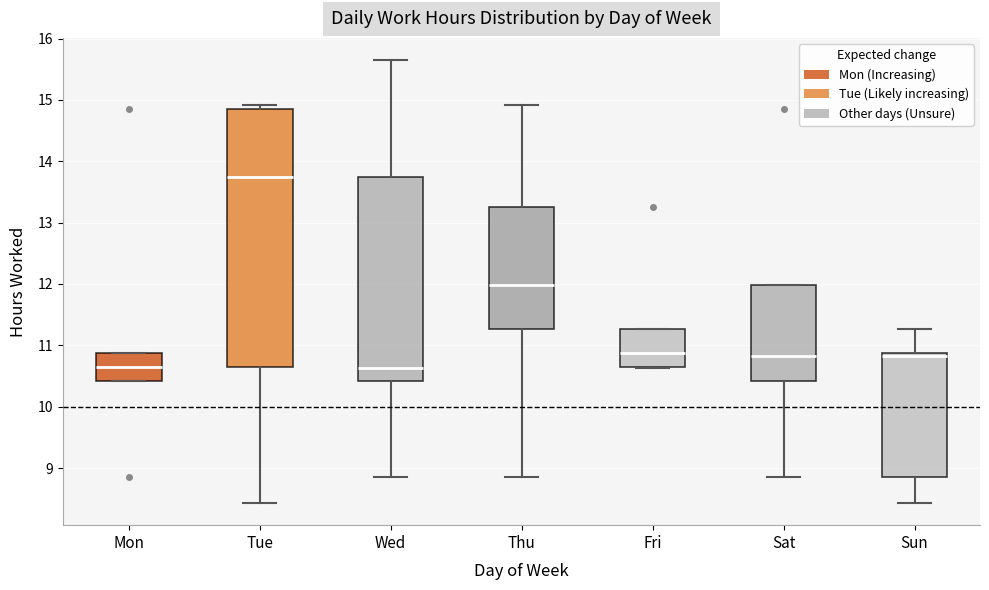

Where does the median line of the box for Mon sit on the y-axis? The values are not printed on the chart, so give them approximately, as read against the axis.

10.7